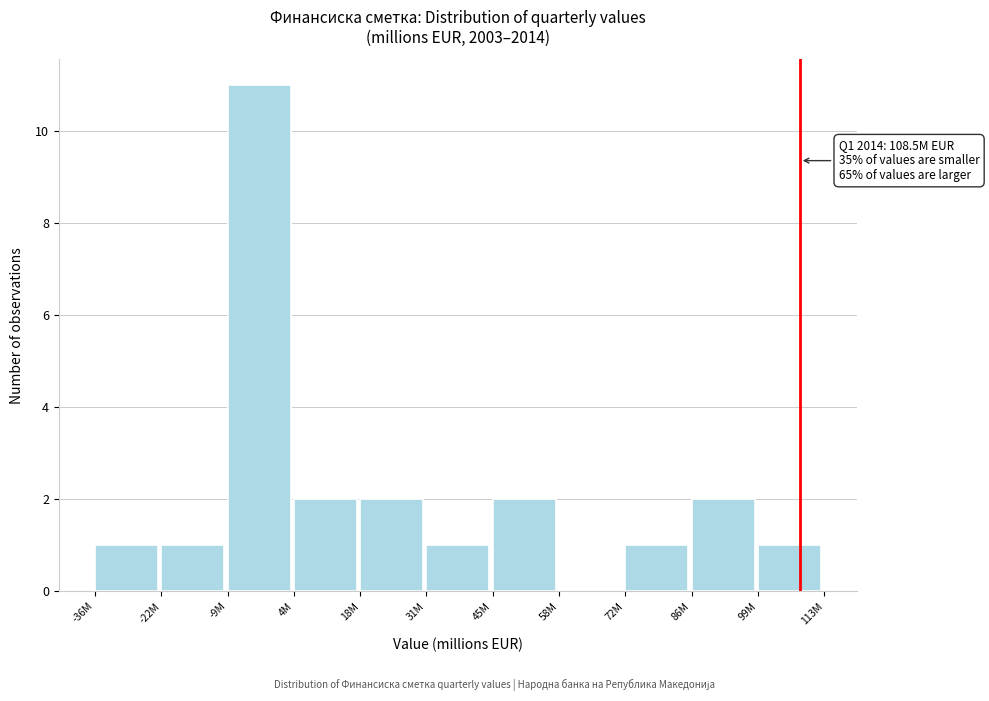

Reading right to left, extract all data points from this chart.

99M=1	86M=2	72M=1	58M=0	45M=2	31M=1	18M=2	4M=2	-9M=11	-22M=1	-36M=1